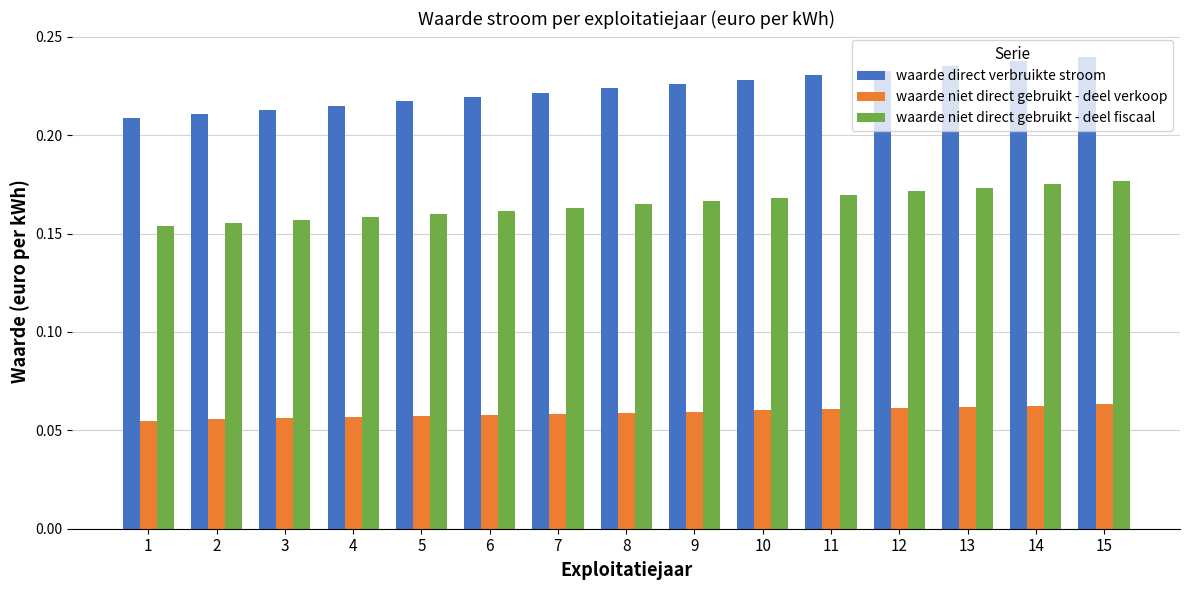

Which series has the largest total across all categories?

waarde direct verbruikte stroom